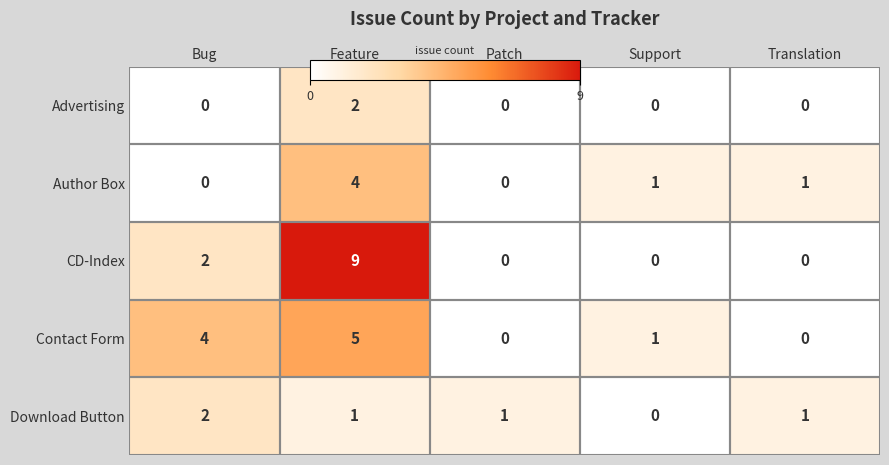

At which category does the chart reach its peak across all series?

Feature